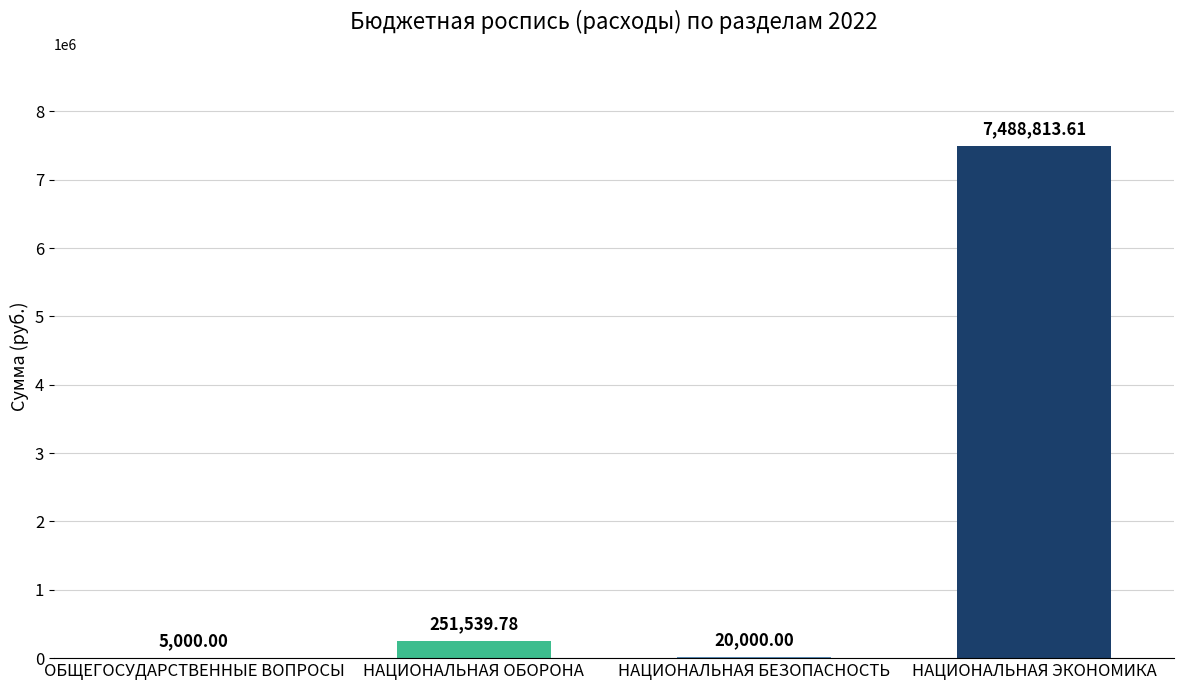

What is the sum of all values?

7765353.4